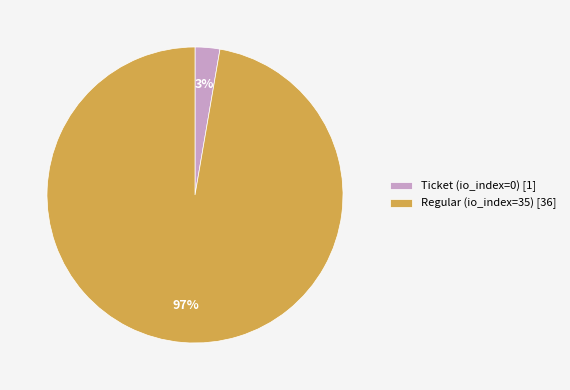

Which slice is the largest?

Regular (io_index=35)